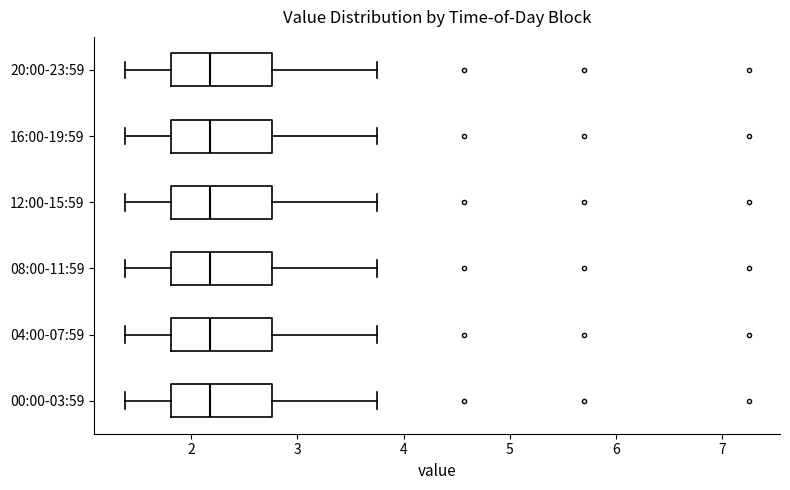

Reading bottom to top, transcribe this box plot: for each box, give where its median line is, the range the box spans, and where its two whiskers end, as read against the x-axis. The values are not printed on the chart, so give them approximately, as read against the axis.

00:00-03:59: median 2.2, box 1.8 to 2.8, whiskers 1.4 to 3.8
04:00-07:59: median 2.2, box 1.8 to 2.8, whiskers 1.4 to 3.8
08:00-11:59: median 2.2, box 1.8 to 2.8, whiskers 1.4 to 3.8
12:00-15:59: median 2.2, box 1.8 to 2.8, whiskers 1.4 to 3.8
16:00-19:59: median 2.2, box 1.8 to 2.8, whiskers 1.4 to 3.8
20:00-23:59: median 2.2, box 1.8 to 2.8, whiskers 1.4 to 3.8